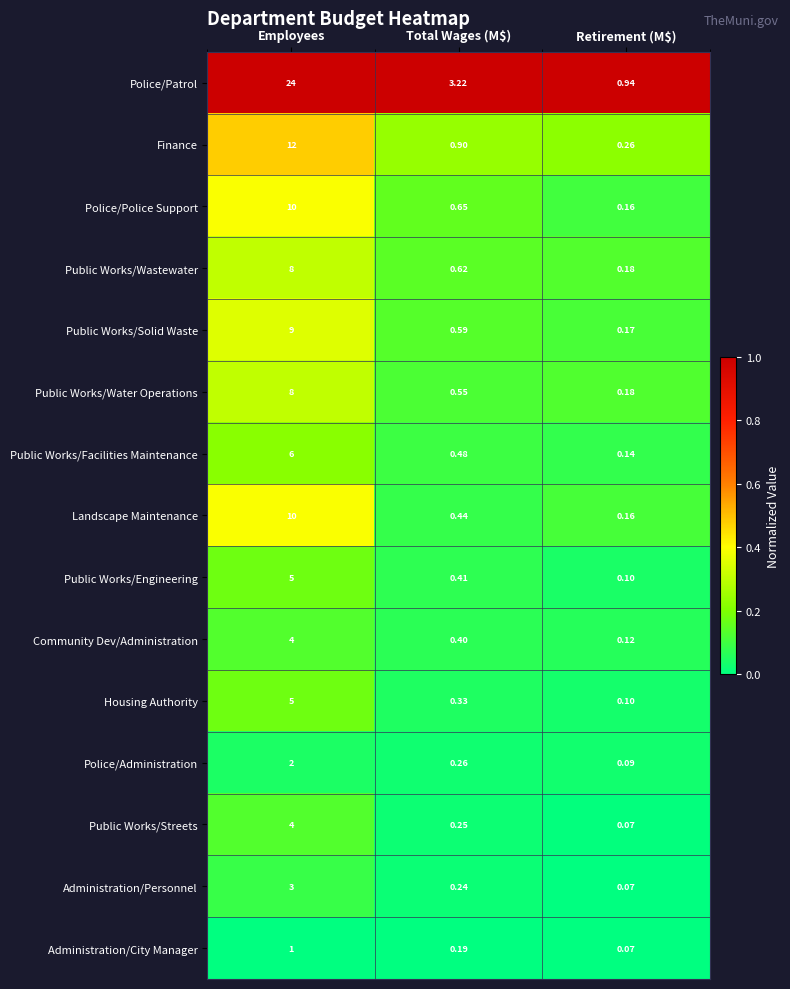

At how many categories does at least one series exceed 0?

3